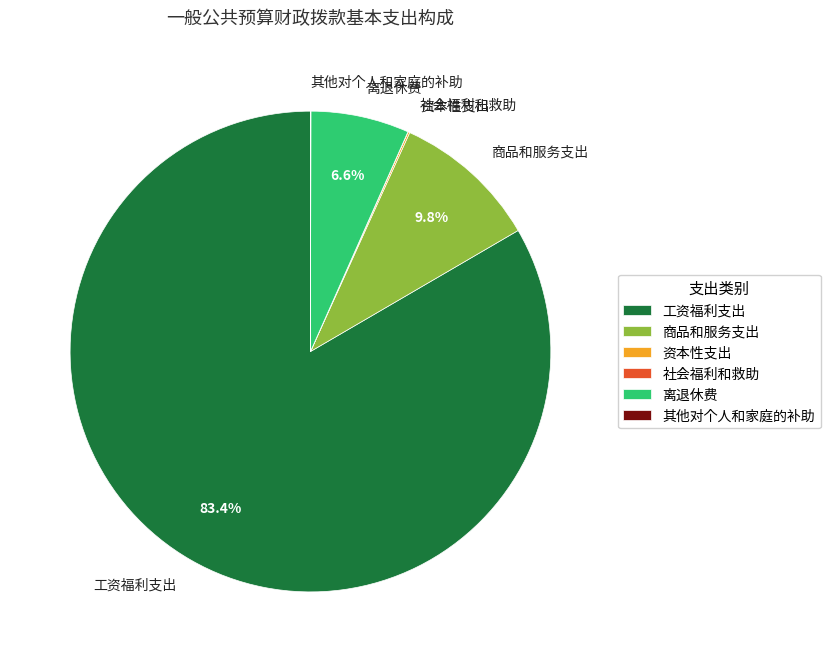

Is it true that 工资福利支出 is 95% of the pie?

False